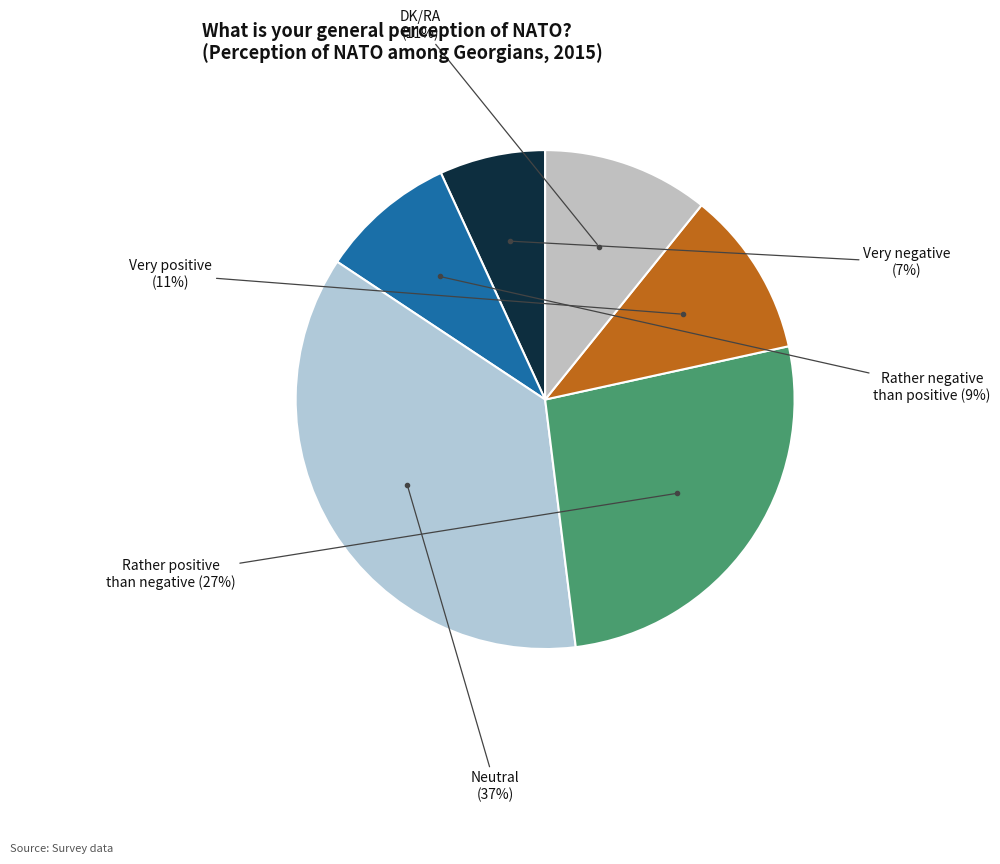

The DK/RA slice represents 5% of the pie. True or false?

False